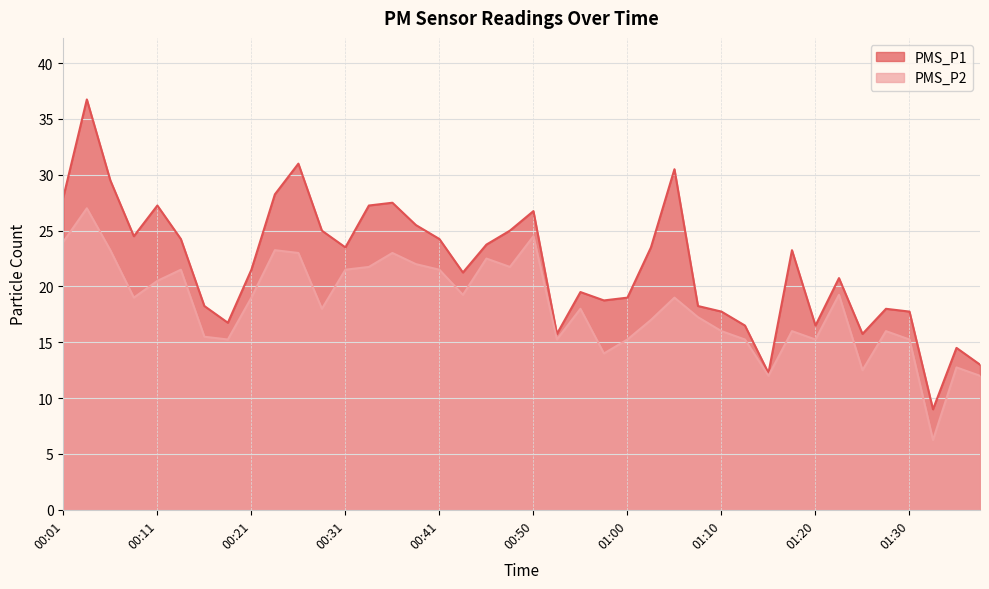

Is it true that PMS_P2 equals 23.2 at 00:06?

True